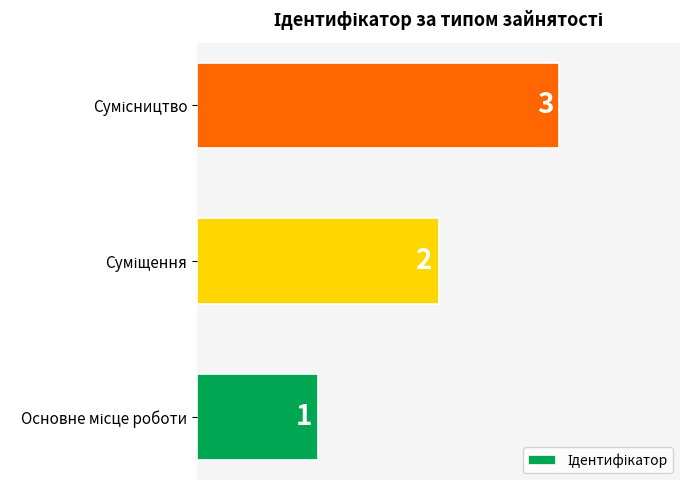

Count the number of categories in the chart.

3